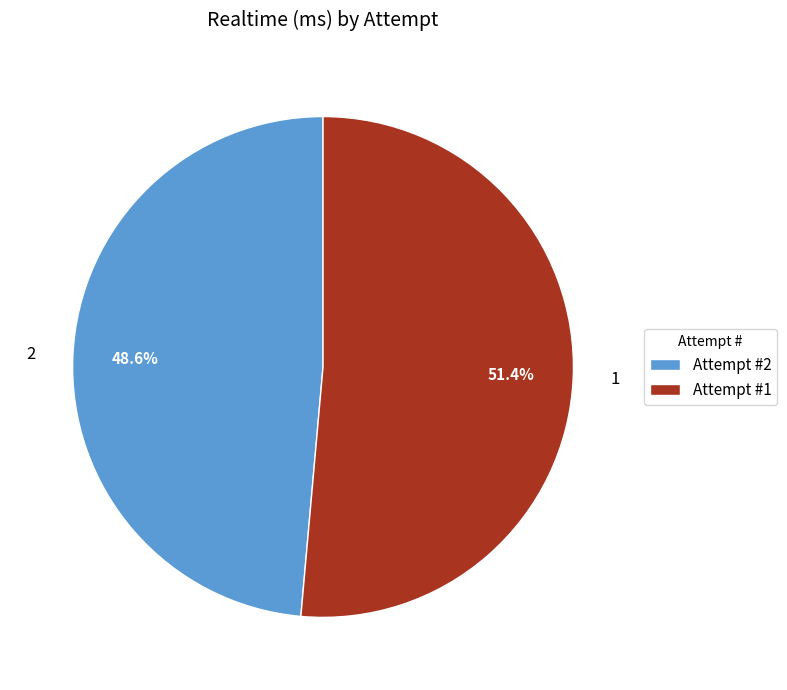

How many segments does this pie chart have?

2